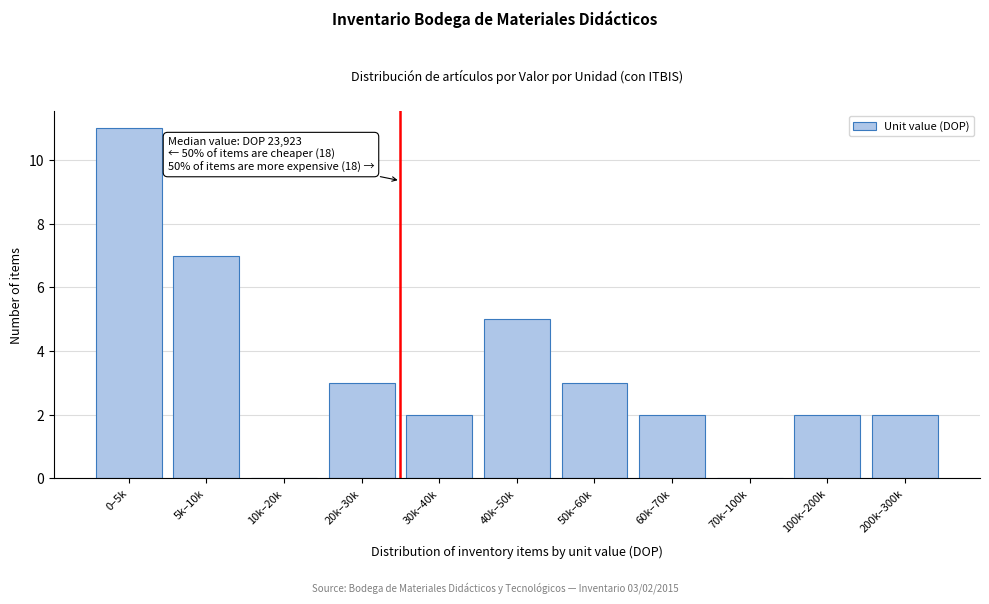

Reading left to right, transcribe all the data shown in this chart.

0–5k=11	5k–10k=7	10k–20k=0	20k–30k=3	30k–40k=2	40k–50k=5	50k–60k=3	60k–70k=2	70k–100k=0	100k–200k=2	200k–300k=2